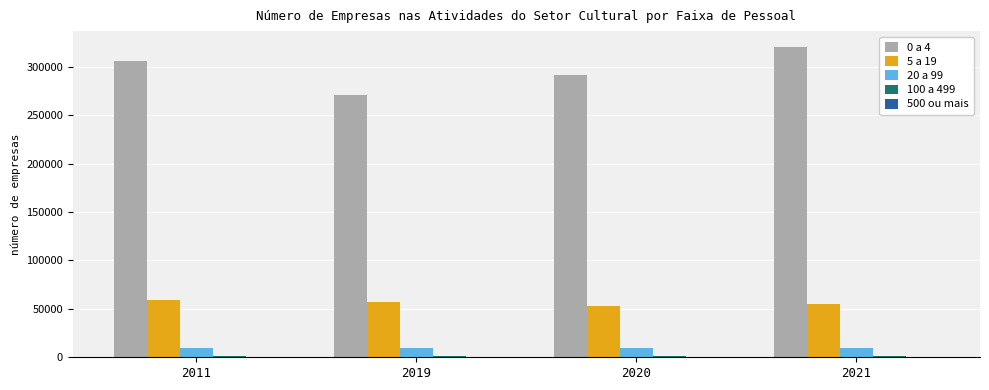

How many distinct data groups are displayed?

5